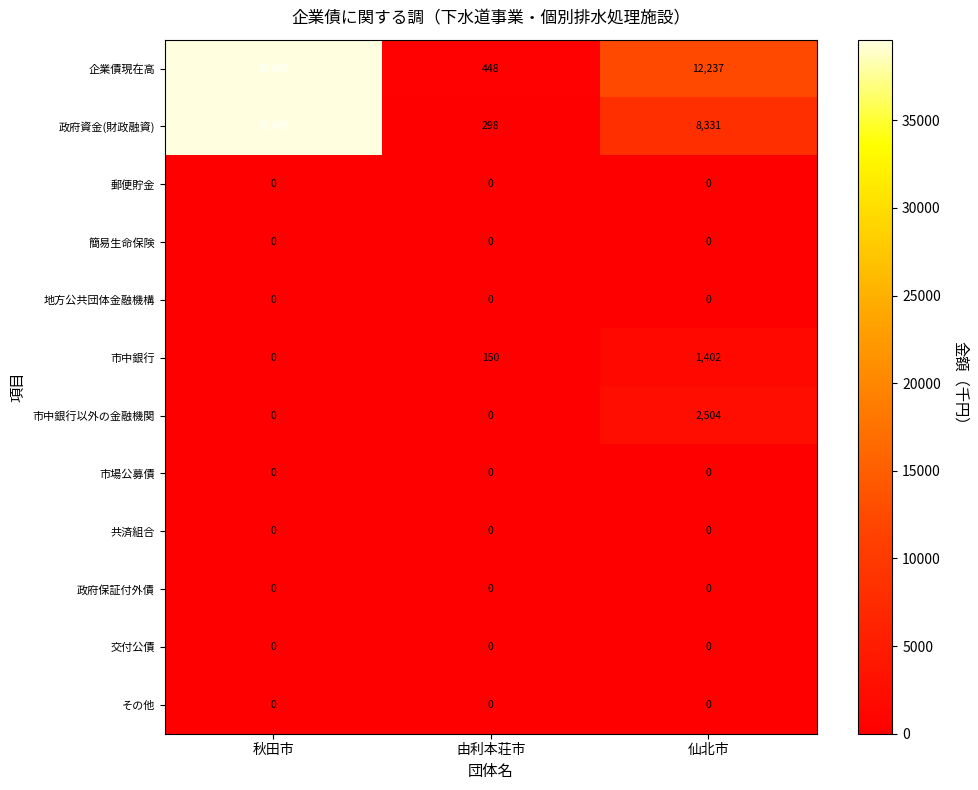

Where is 企業債現在高 nearest to the value 20026?

仙北市